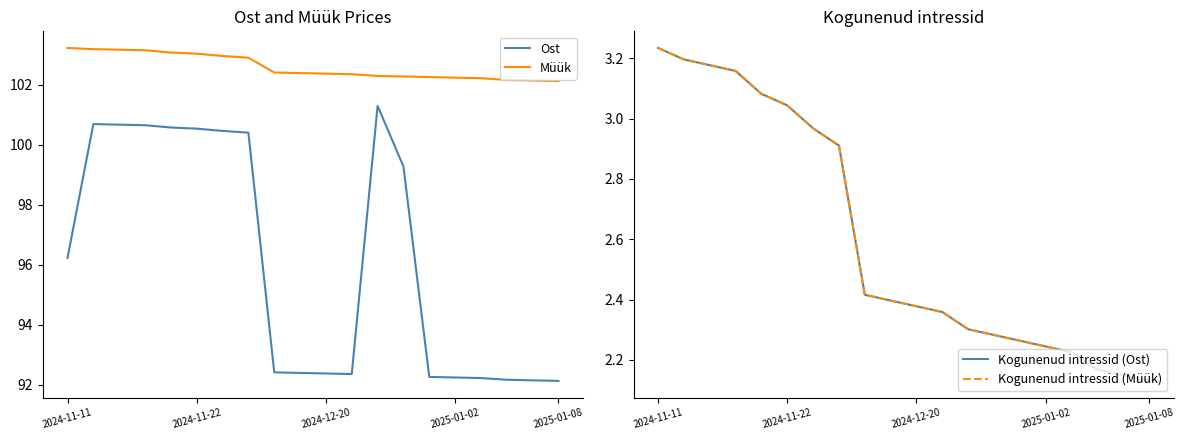

What is the sum of all Kogunenud intressid (Müük) values?

52.1